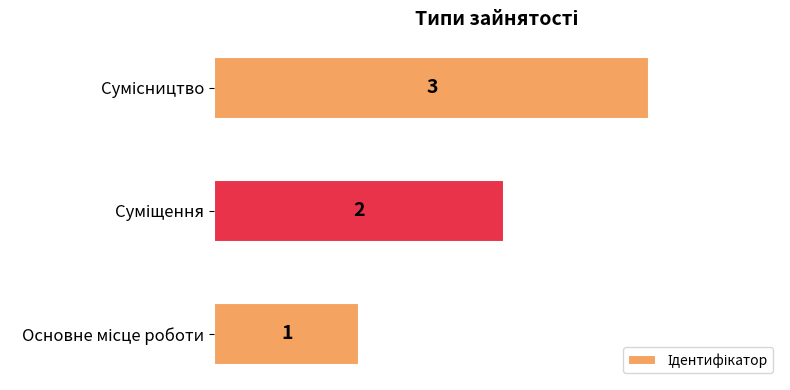

Count the values in the range 1 to 3.

3